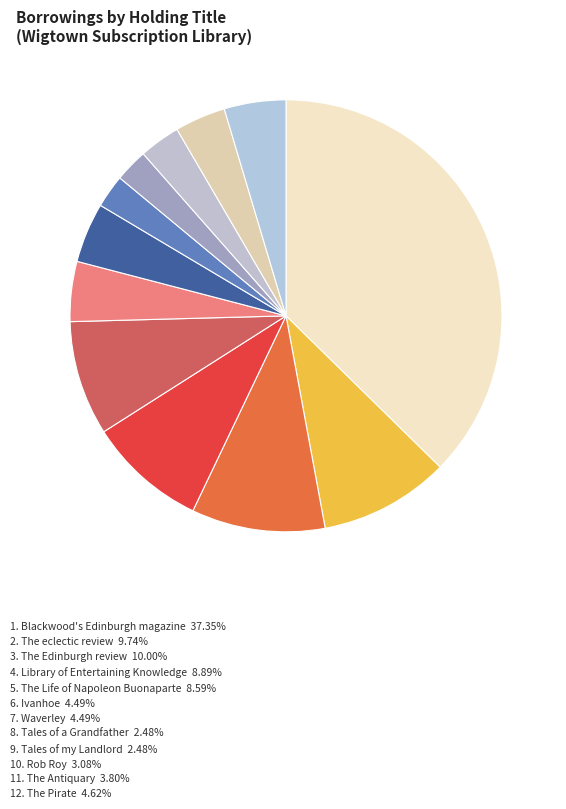

How many slices are in this pie chart?

12